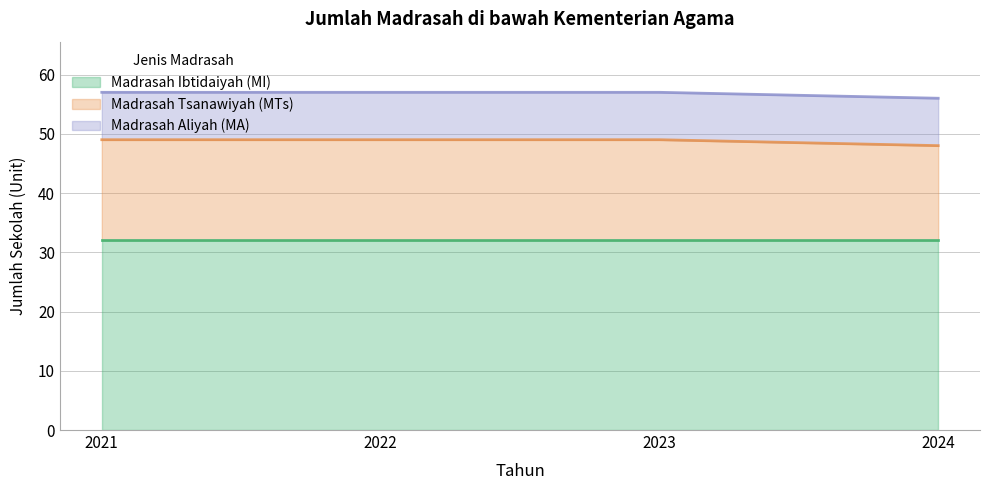

Reading left to right, what are all the values shown in this chart?

Madrasah Ibtidaiyah (MI): 2021=32	2022=32	2023=32	2024=32
Madrasah Tsanawiyah (MTs): 2021=17	2022=17	2023=17	2024=16
Madrasah Aliyah (MA): 2021=8	2022=8	2023=8	2024=8